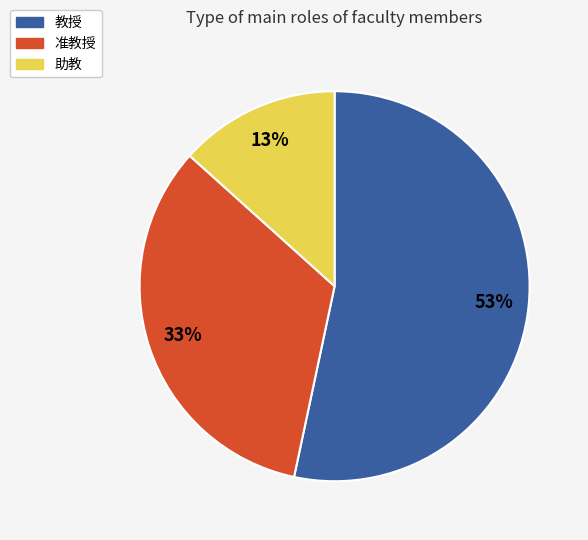

Which category has the biggest portion of the pie?

教授